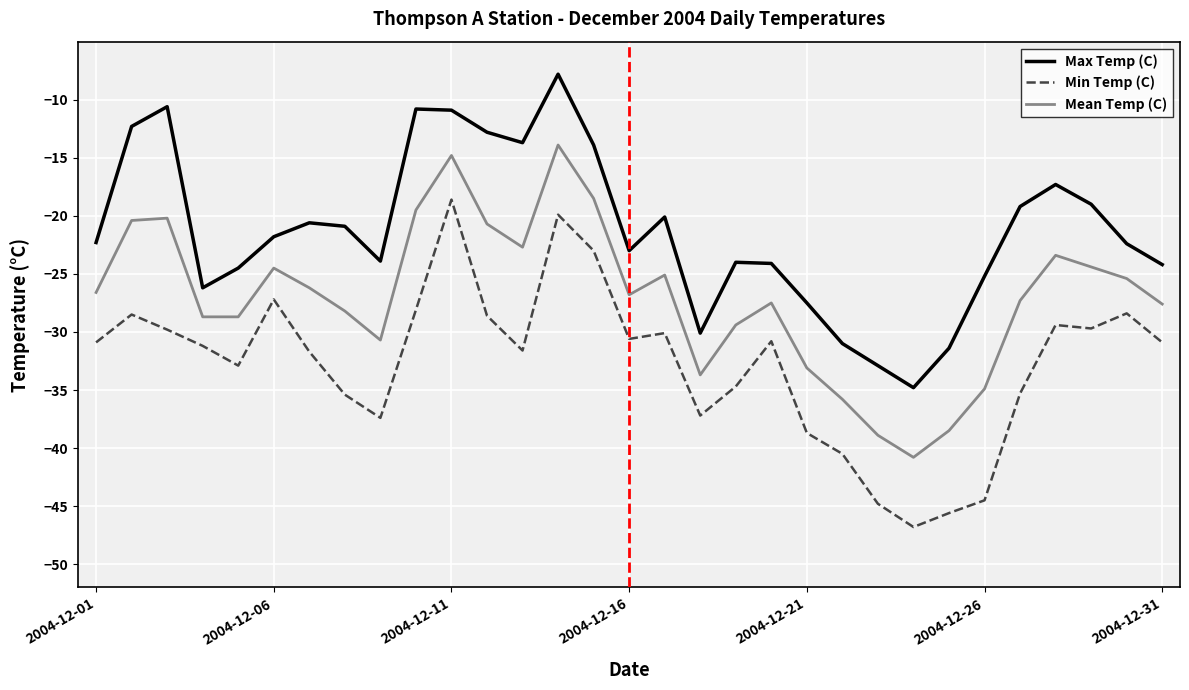

List the series in order of their peak value, highest first.

Max Temp (C), Mean Temp (C), Min Temp (C)